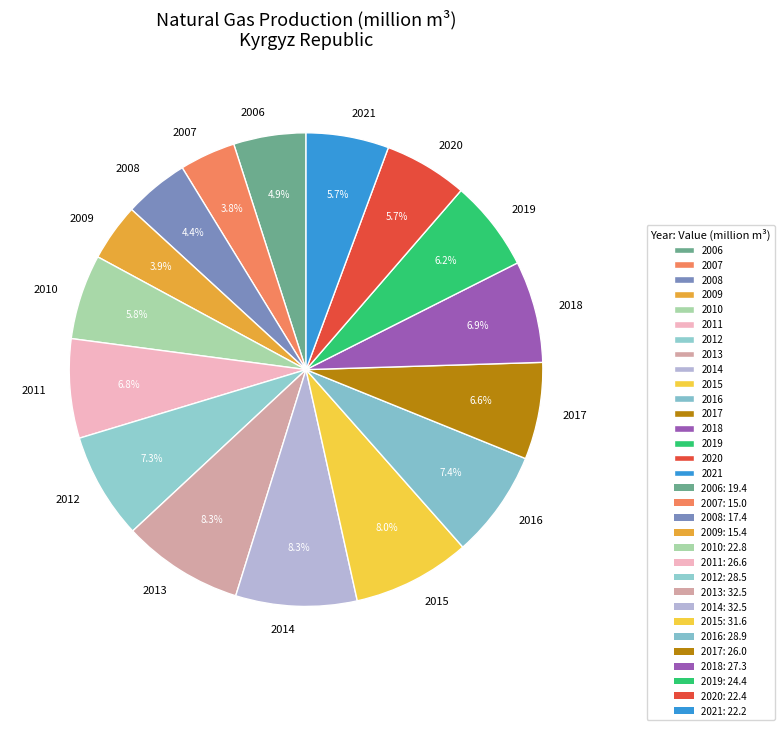

Combined, what portion of the pie is 2019 and 2016?

13.6%